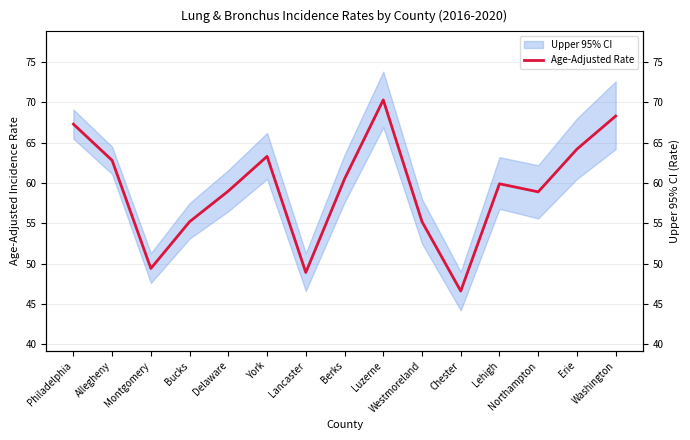

The value at Westmoreland is 23.5. True or false?

False